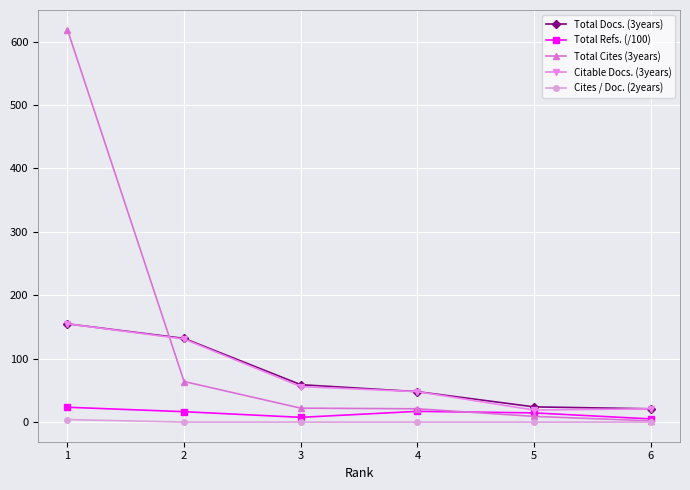

What is the total value across all series at 4?

134.0